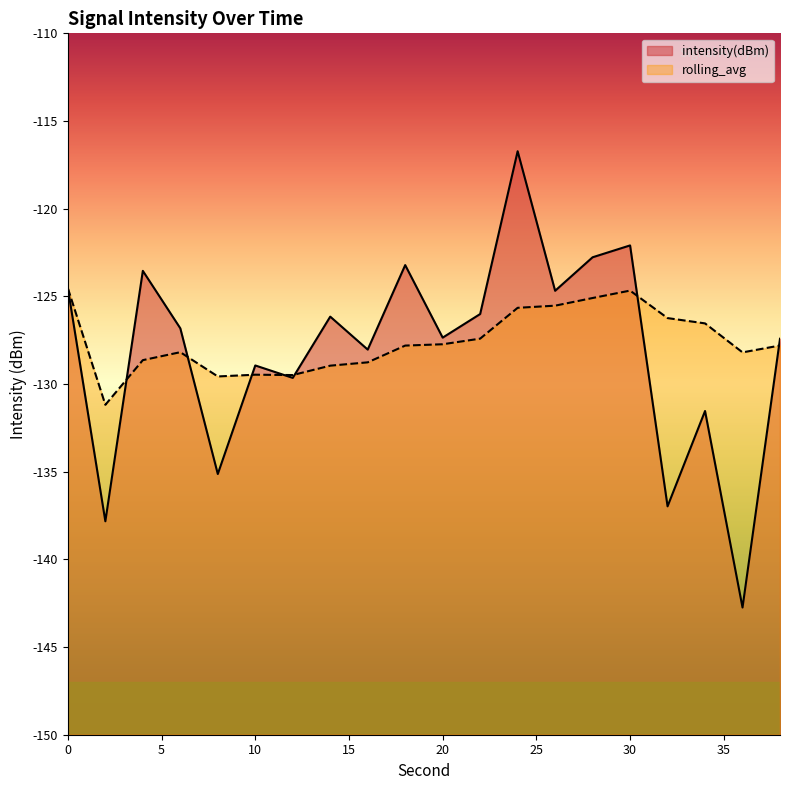

True or false: rolling_avg has a value of -128.6 at 4.

True